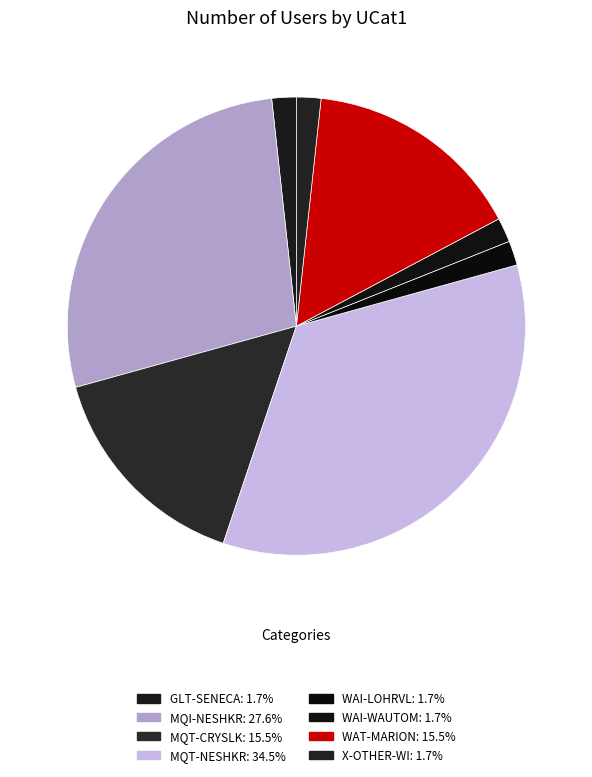

What is the largest slice in the pie chart?

MQT-NESHKR